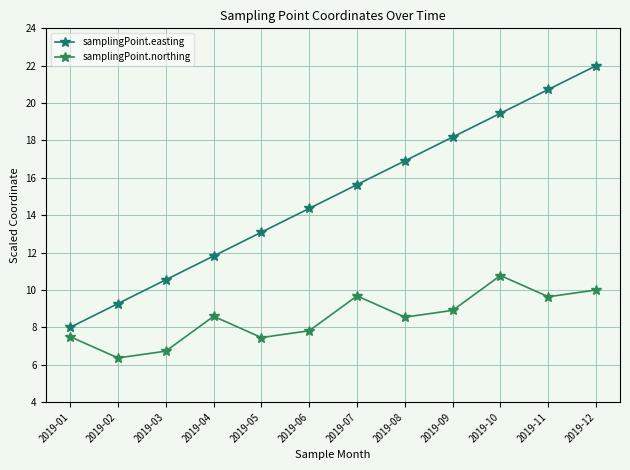

How many data points in samplingPoint.northing are above 8?

7